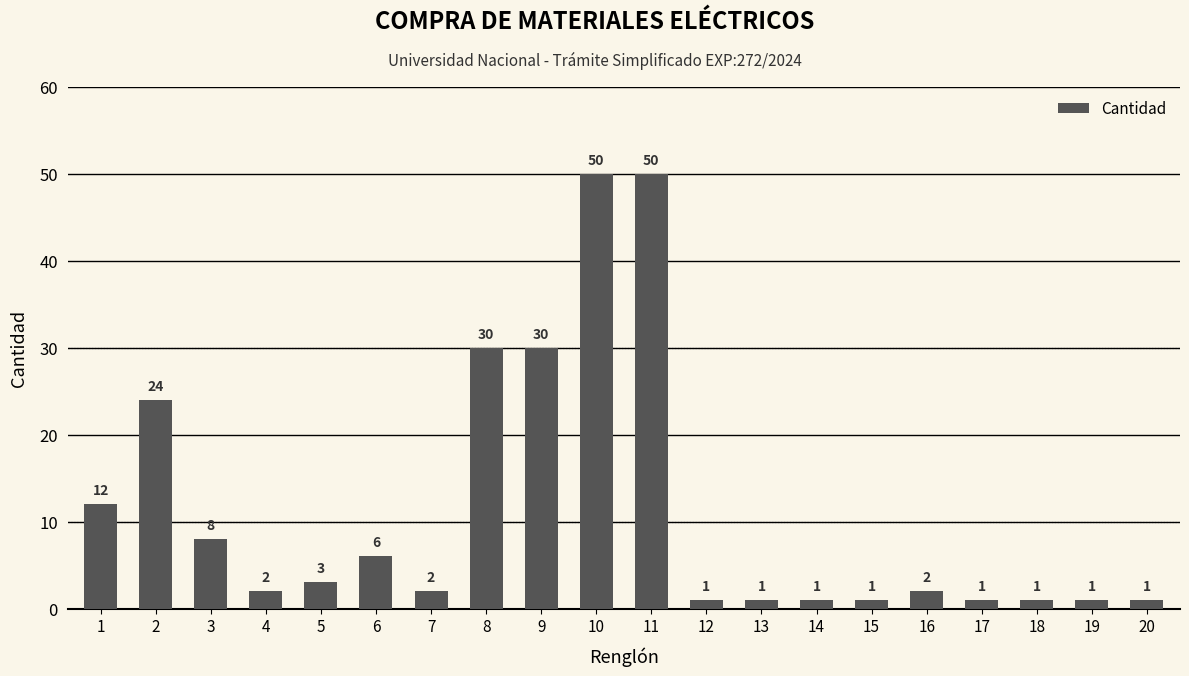

The value at 12 is 1. True or false?

True